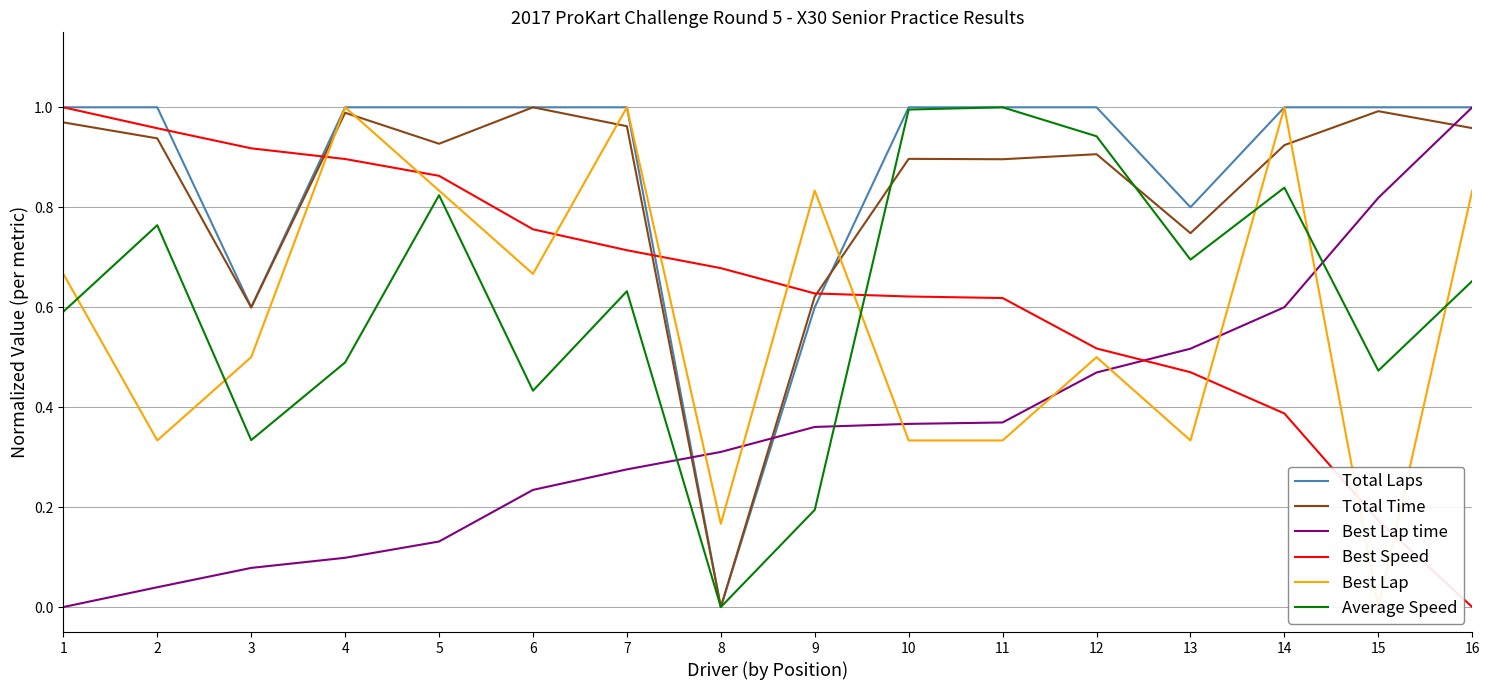

What is the difference between the maximum and minimum values in the Average Speed series?

1.0